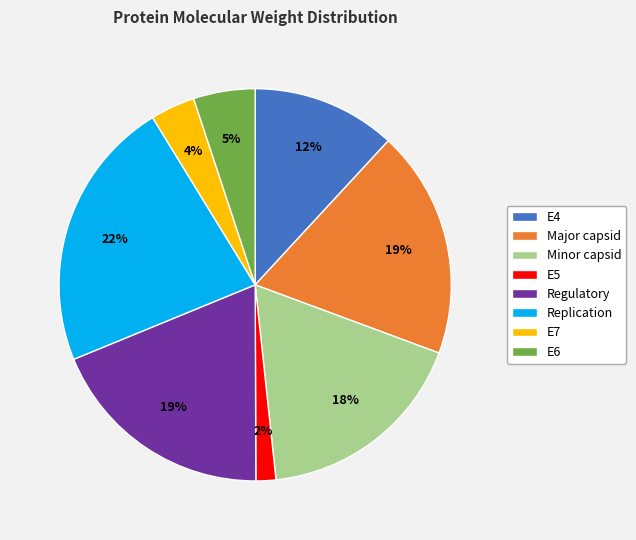

How many segments does this pie chart have?

8